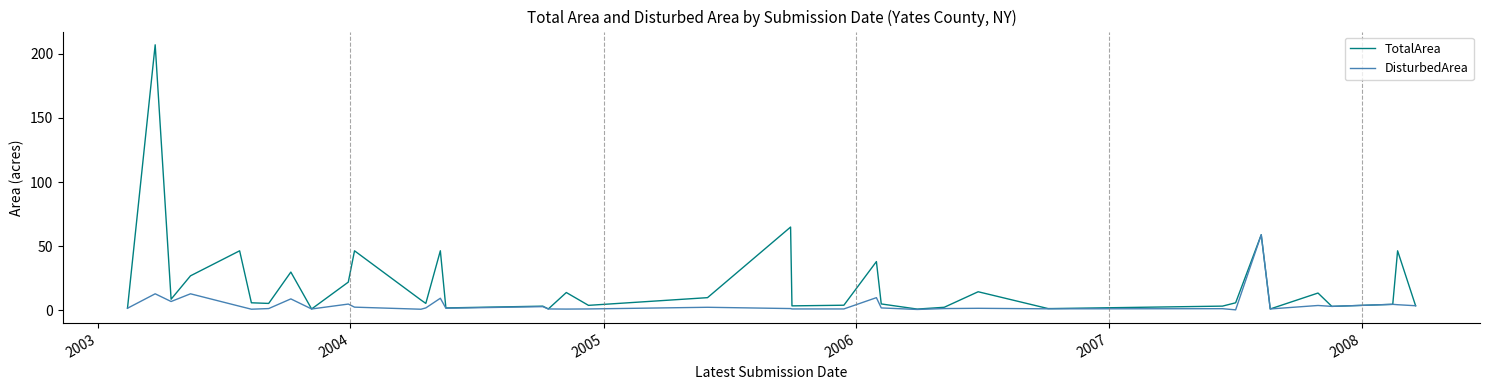

List the series in order of their peak value, lowest first.

DisturbedArea, TotalArea